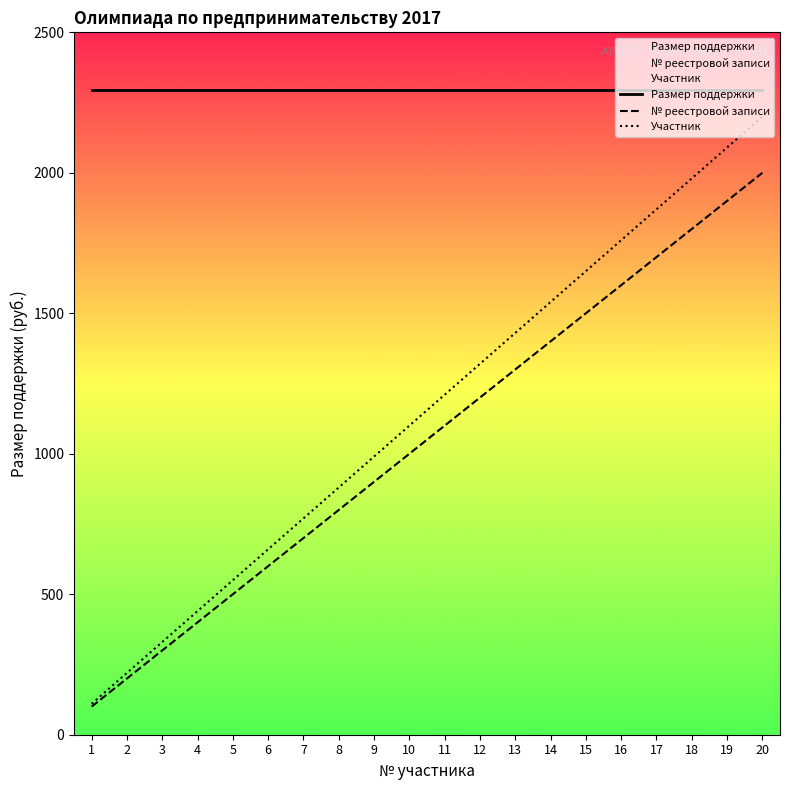

Does the chart display data point markers on the line(s)?

No